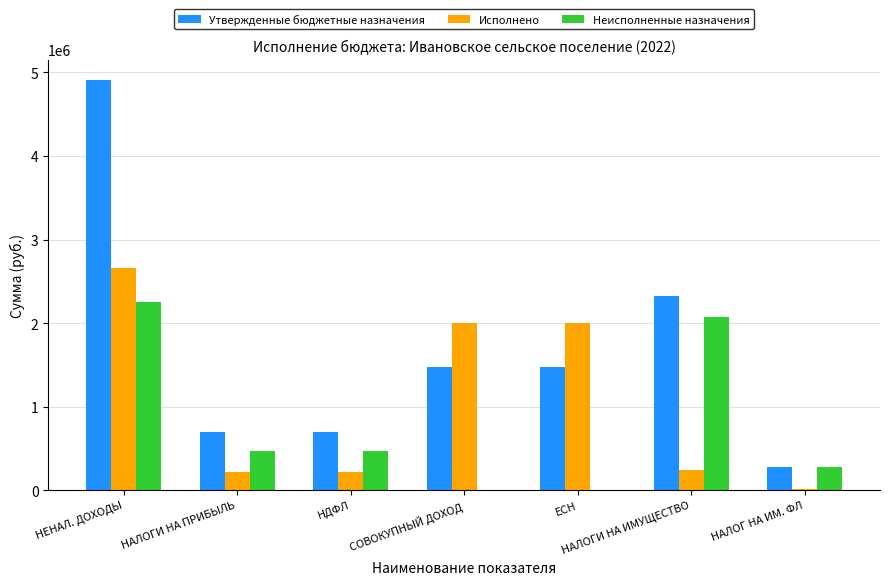

Count the number of data series in this chart.

3